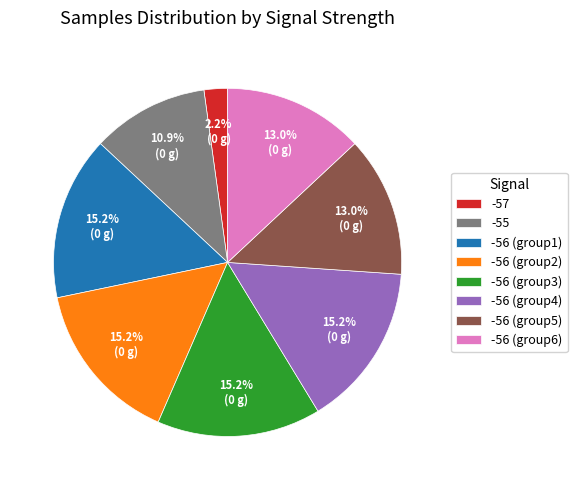

Approximately how many times larger is the value at -56 (group1) compared to -56 (group5)?

1.2